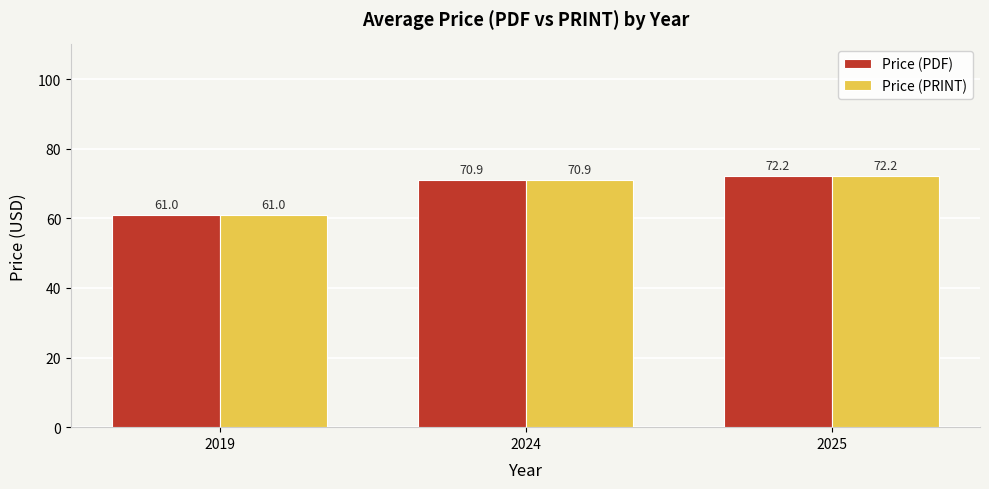

How many values in the Price (PDF) series are below 70?

1